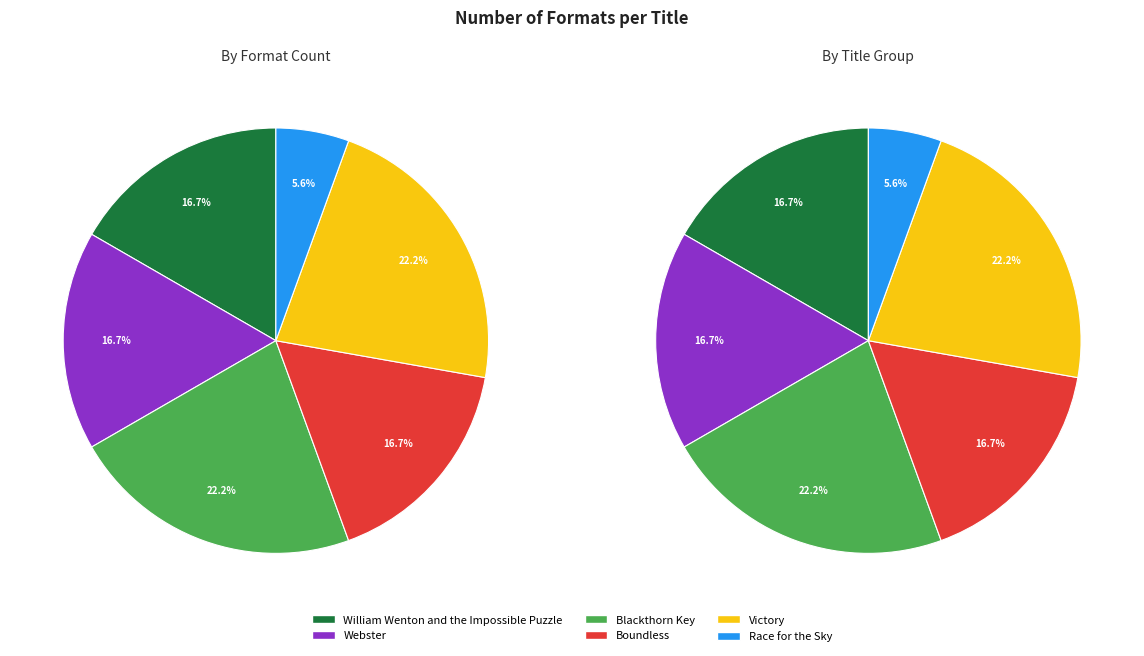

Is it true that Blackthorn Key is 29% of the pie?

False